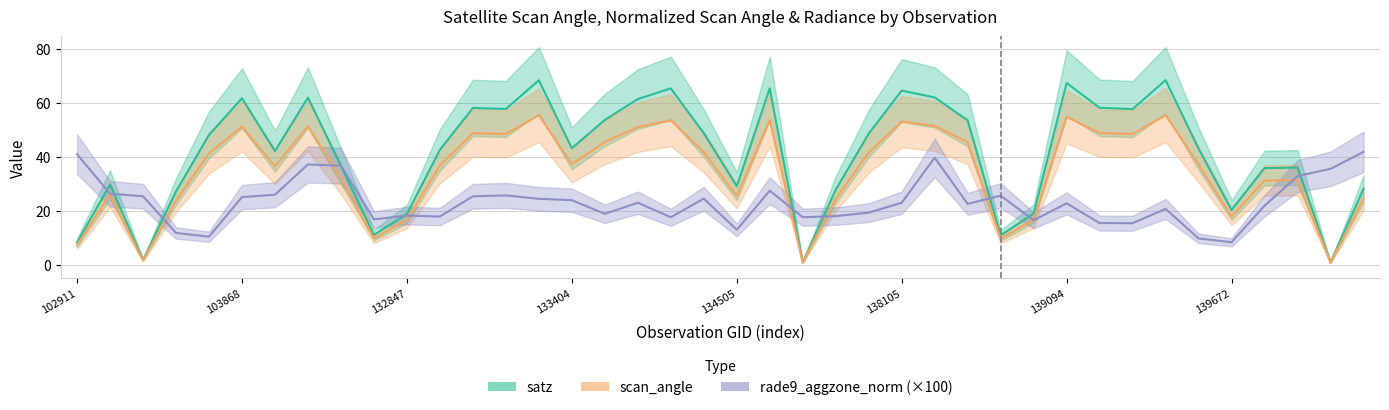

At how many categories does at least one series exceed 6?

40